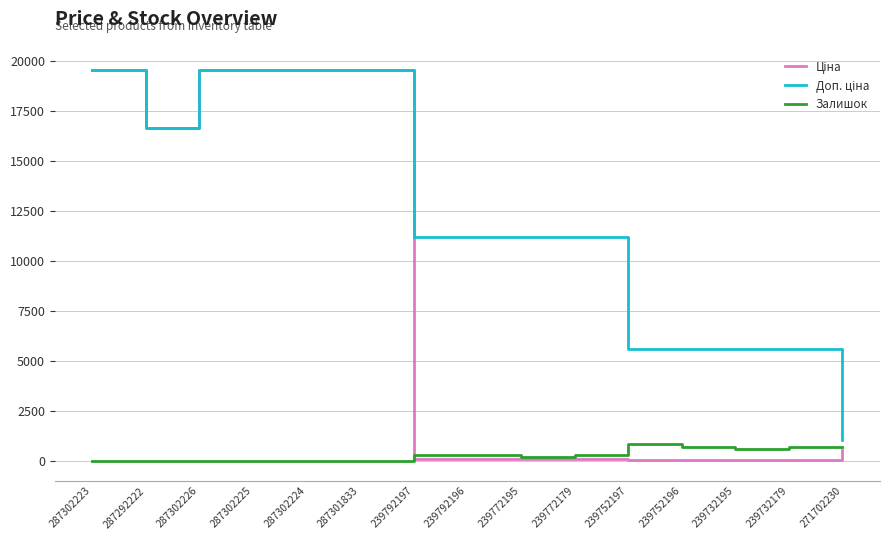

What is the difference between the highest and lowest values at 271702230?

481.9